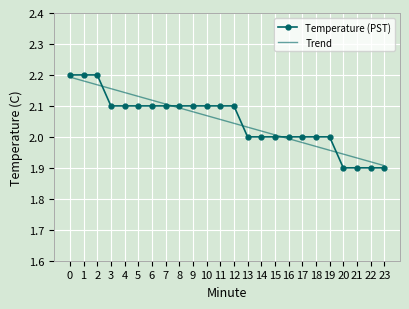

The value of Temperature (PST) at 9 is 1.2. True or false?

False